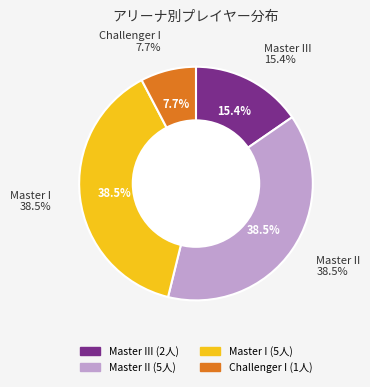

The Challenger I slice represents 8% of the pie. True or false?

True